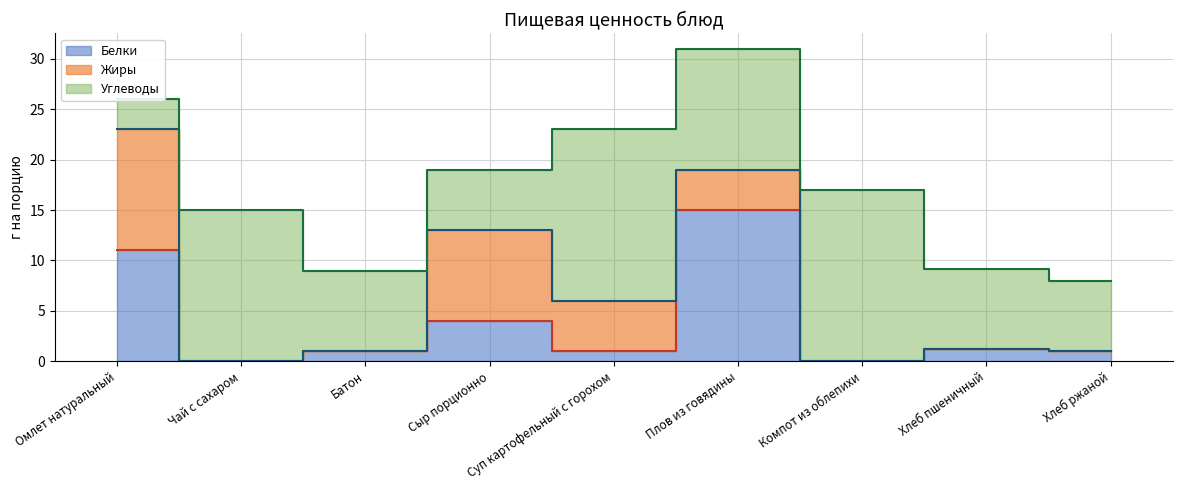

List the series in order of their peak value, lowest first.

Жиры, Белки, Углеводы